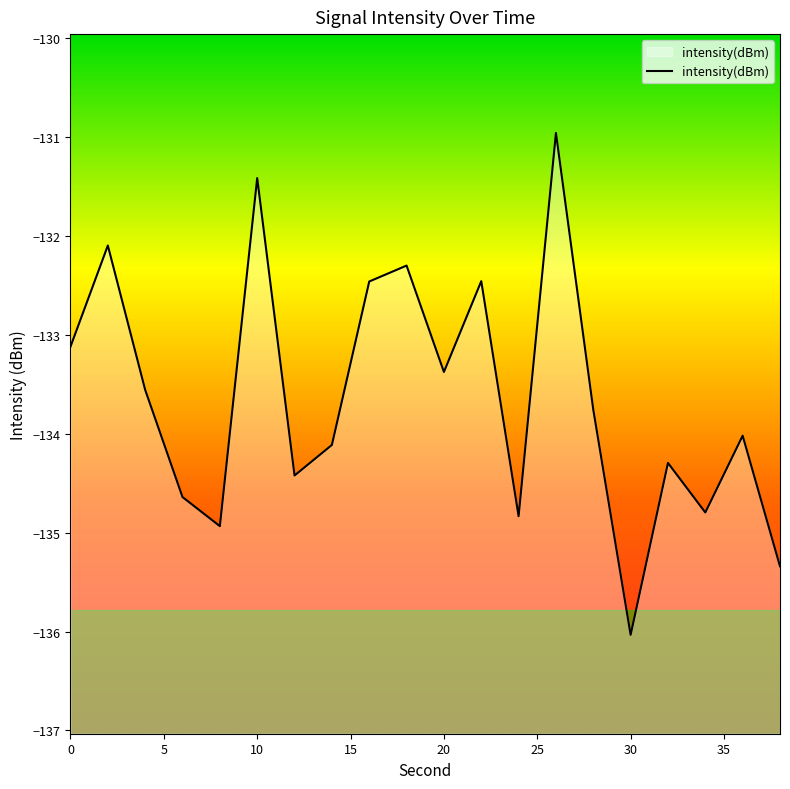

What is the difference between the values at 4 and 12?

0.9